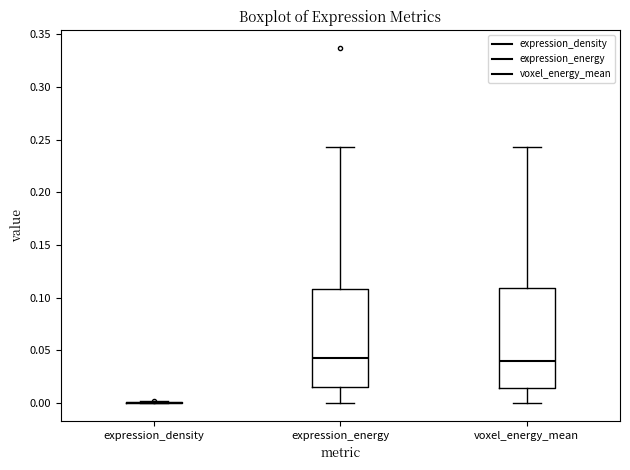

Where does the median line of the box for expression_energy sit on the y-axis? The values are not printed on the chart, so give them approximately, as read against the axis.

0.045